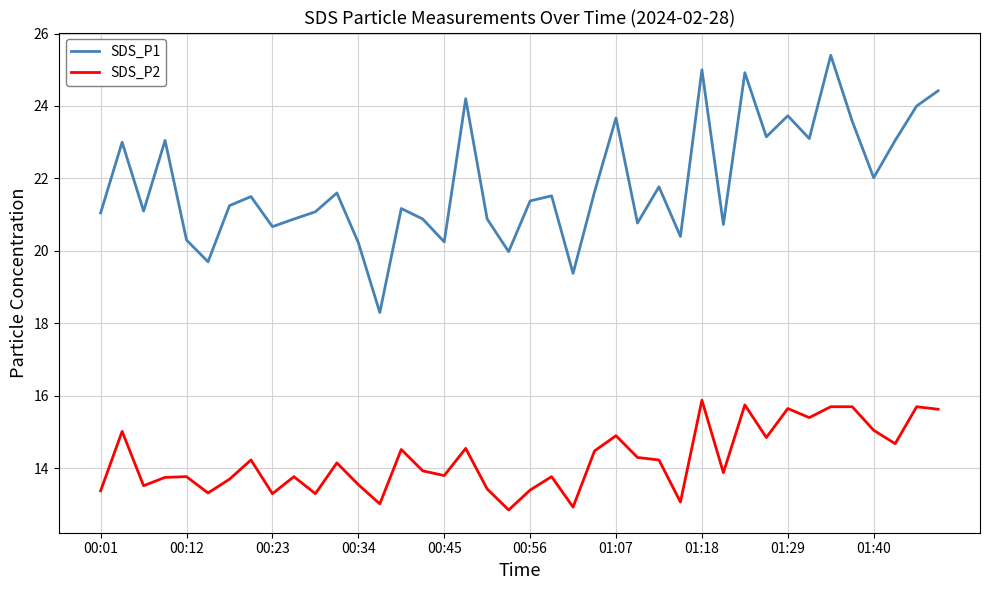

List the series in order of their overall mean, highest first.

SDS_P1, SDS_P2